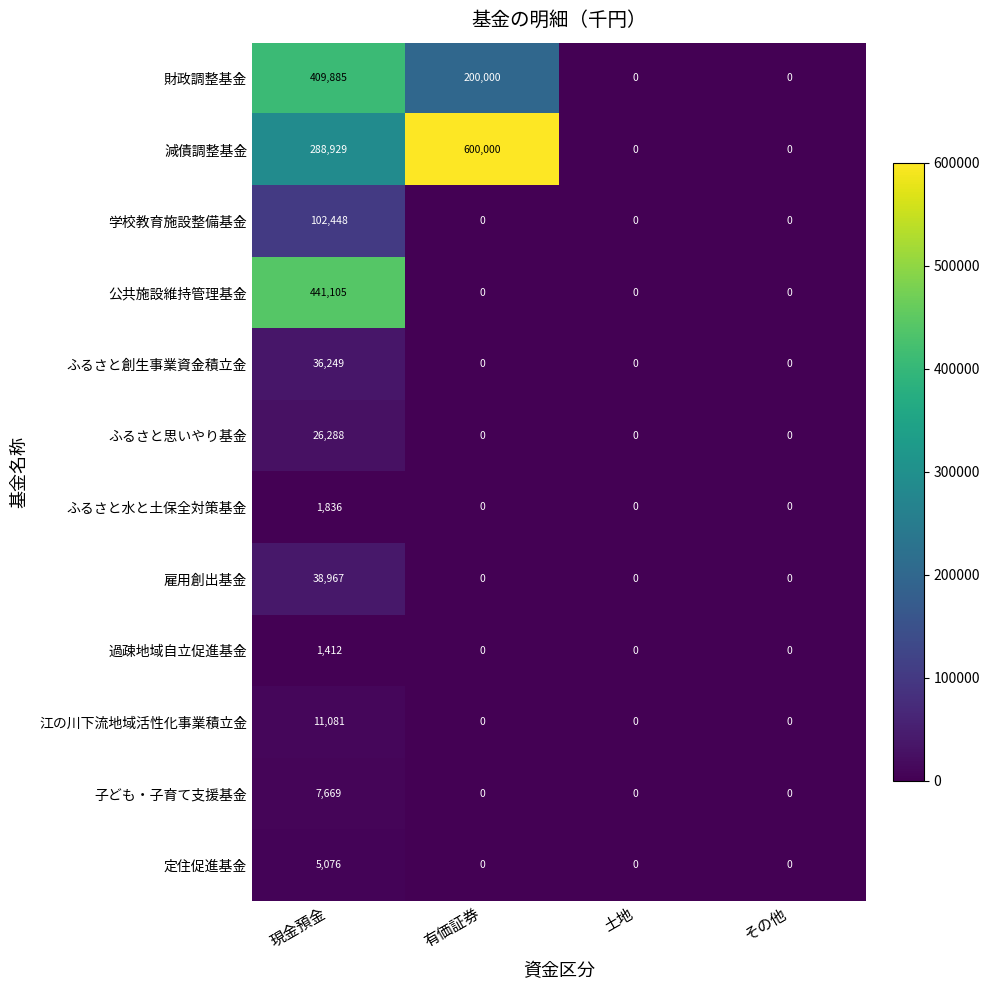

What is the total value across all series at 現金預金?

1370945